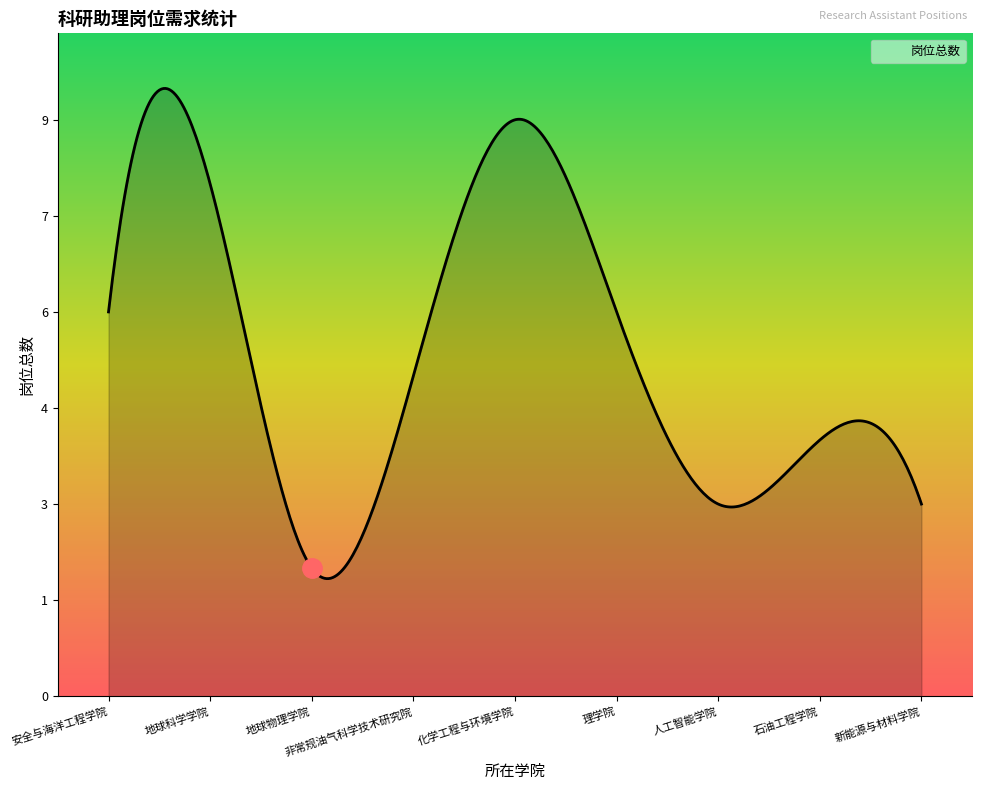

What is the value of the 4th point from the left?

5